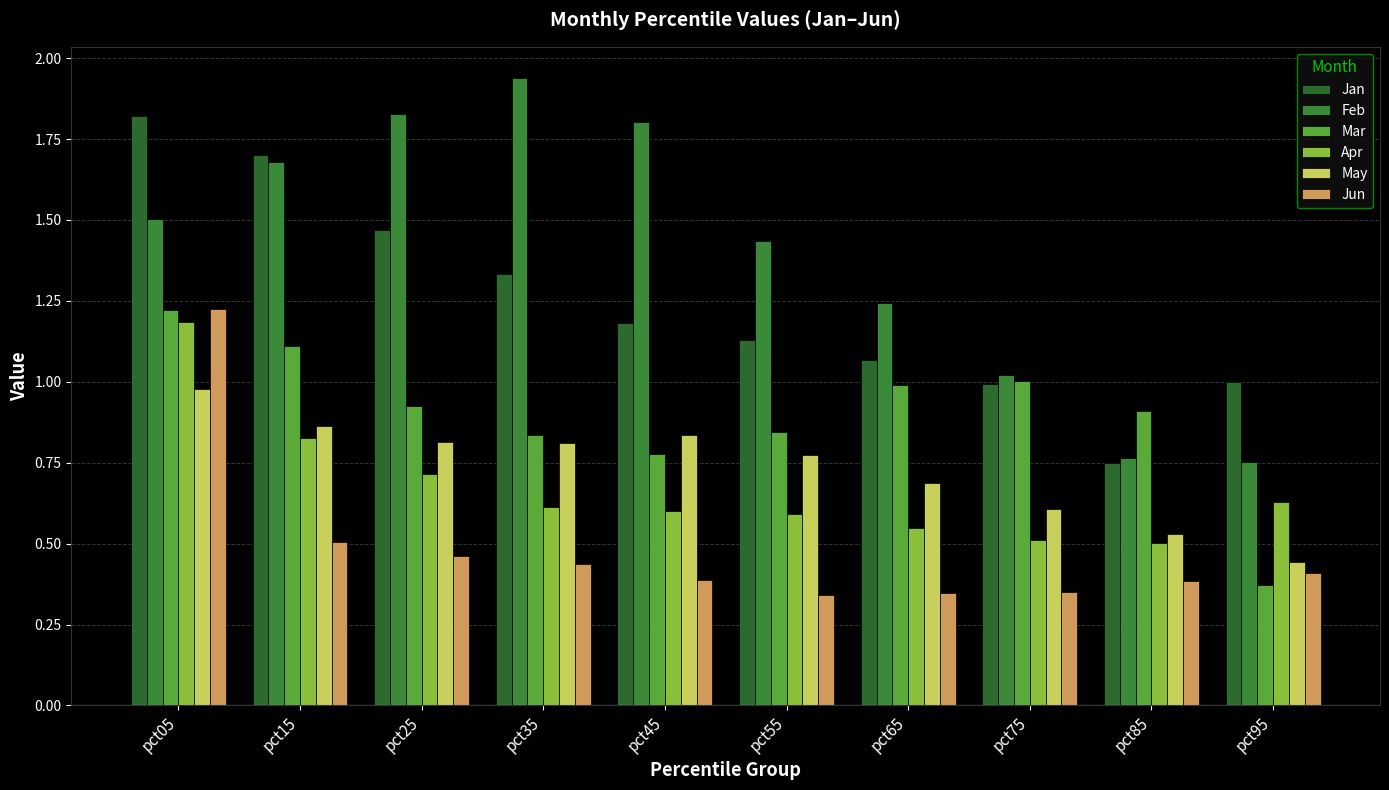

What is the spread (max minus min) of values at pct45?

1.4